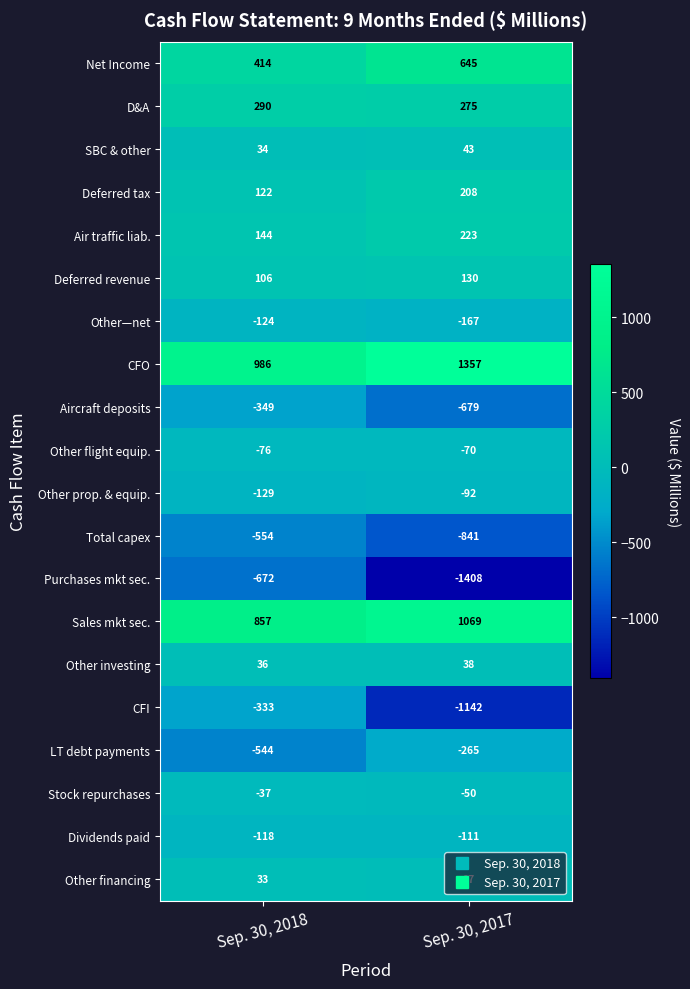

Is it true that CFO equals 1959 at Sep. 30, 2017?

False